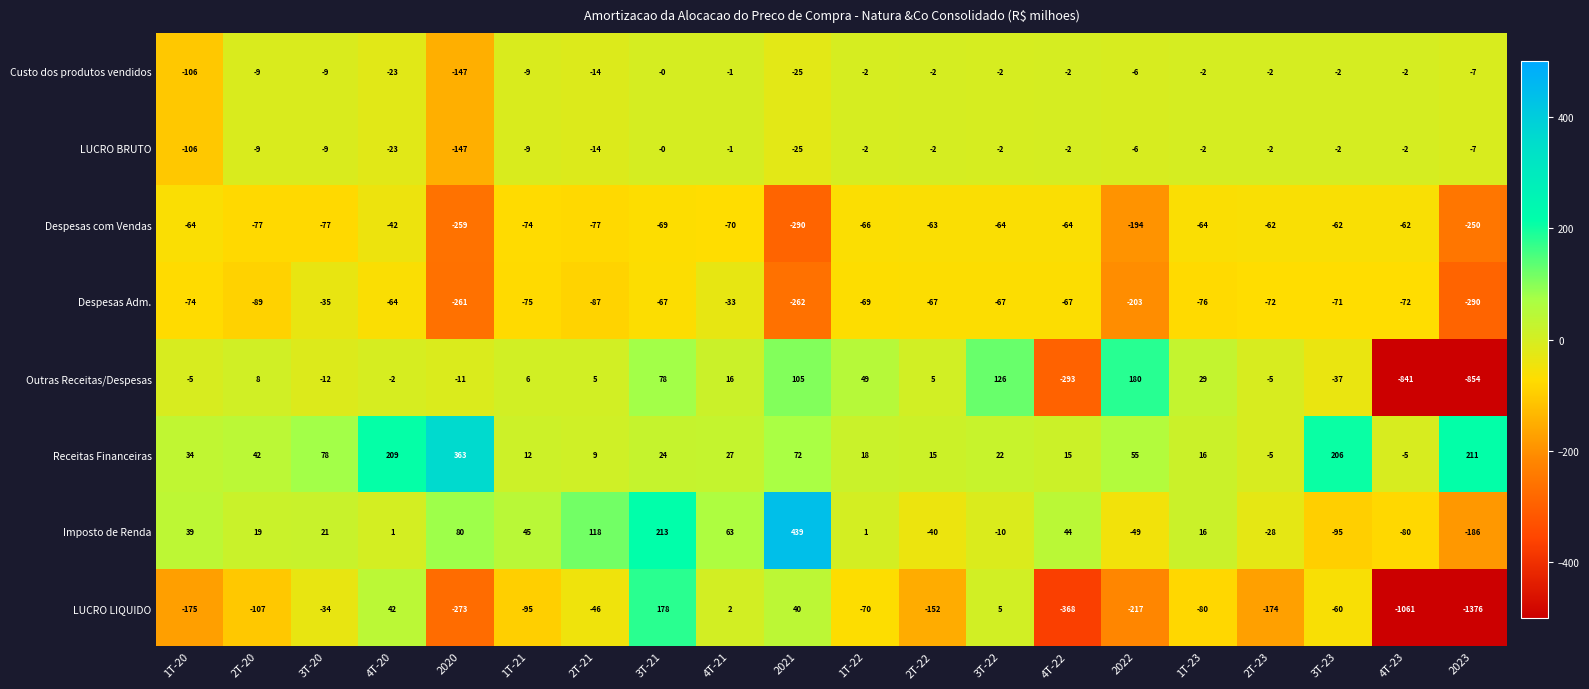

What is the difference between the highest and lowest values at 4T-21?

133